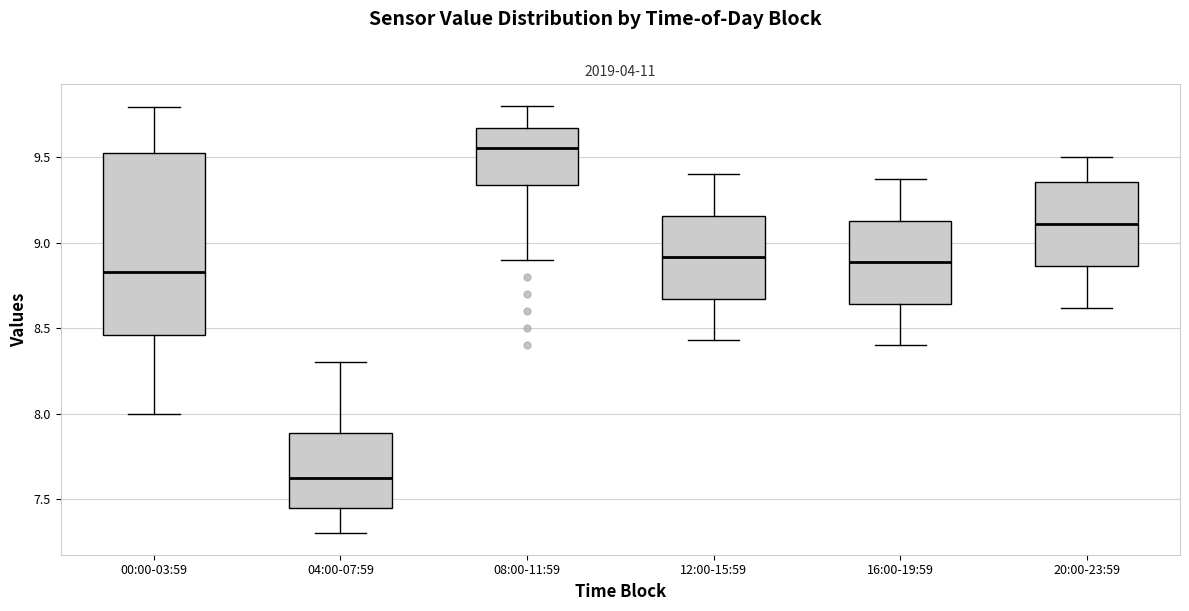

Reading left to right, transcribe this box plot: for each box, give where its median line is, the range the box spans, and where its two whiskers end, as read against the y-axis. The values are not printed on the chart, so give them approximately, as read against the axis.

00:00-03:59: median 8.85, box 8.45 to 9.50, whiskers 8.00 to 9.80
04:00-07:59: median 7.65, box 7.45 to 7.90, whiskers 7.30 to 8.30
08:00-11:59: median 9.55, box 9.35 to 9.65, whiskers 8.90 to 9.80
12:00-15:59: median 8.90, box 8.65 to 9.15, whiskers 8.45 to 9.40
16:00-19:59: median 8.90, box 8.65 to 9.15, whiskers 8.40 to 9.35
20:00-23:59: median 9.10, box 8.85 to 9.35, whiskers 8.60 to 9.50